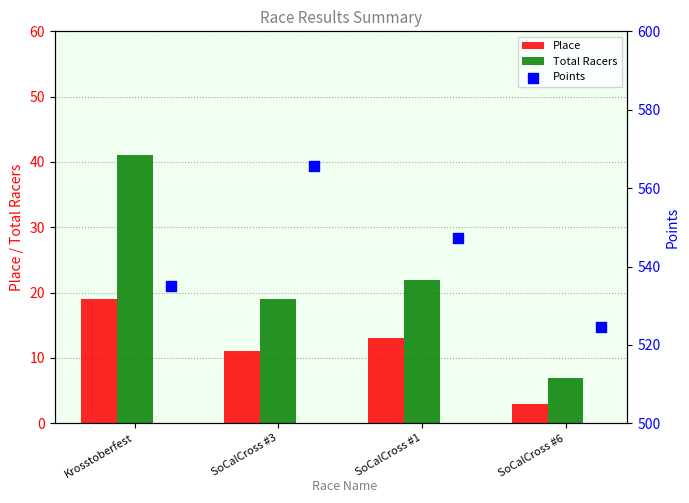

Is the value of Total Racers at SoCalCross #1 greater than the value of Place at SoCalCross #3?

Yes